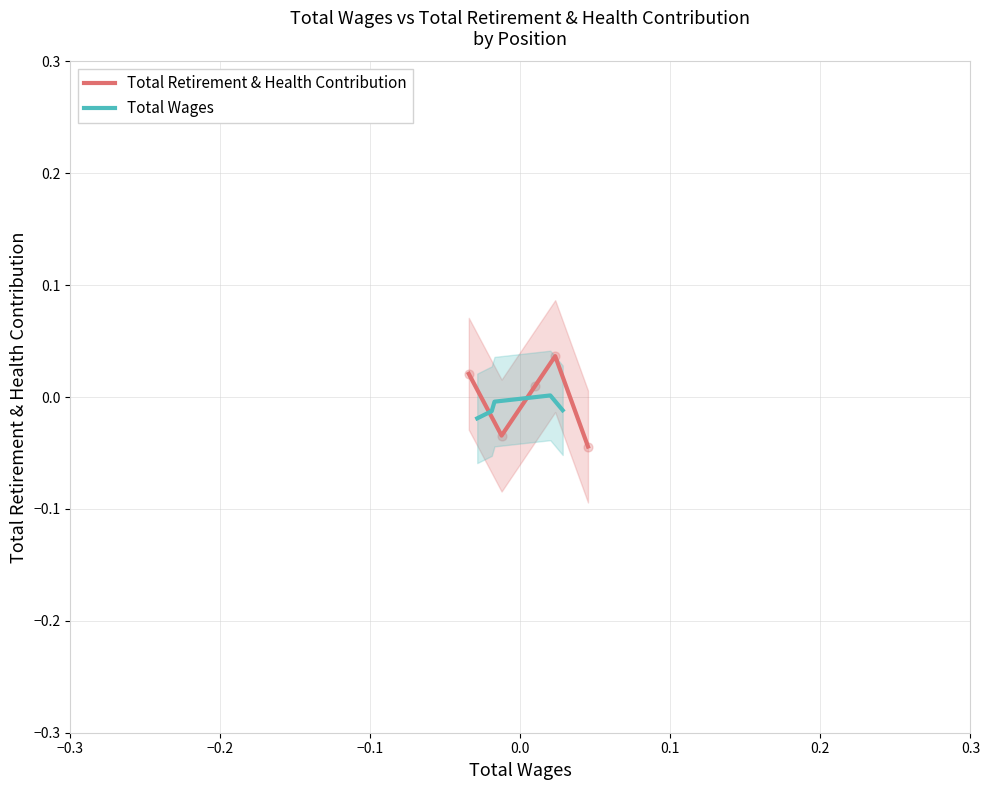

Which series has the widest spread of Y values?

Total Retirement & Health Contribution